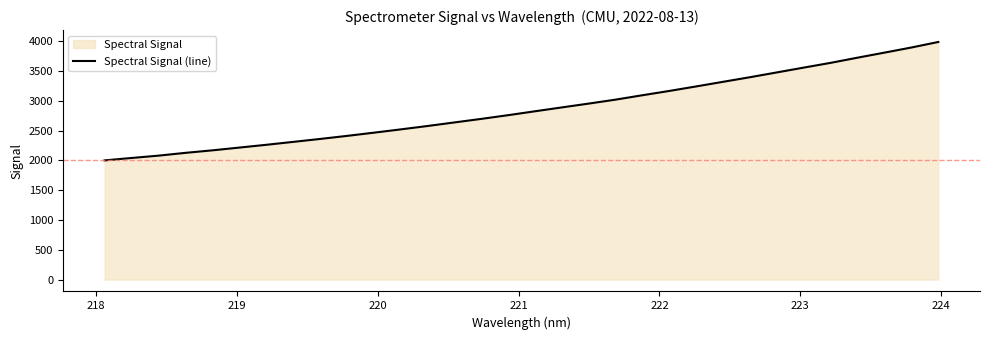

What is the maximum value shown in the chart?

3988.0